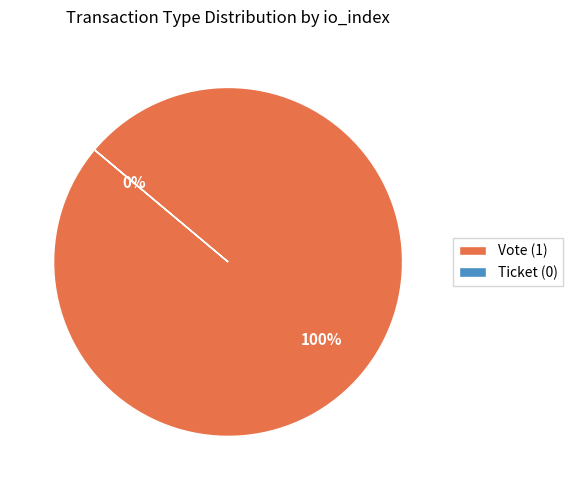

Which has a higher value, Ticket or Vote?

Vote